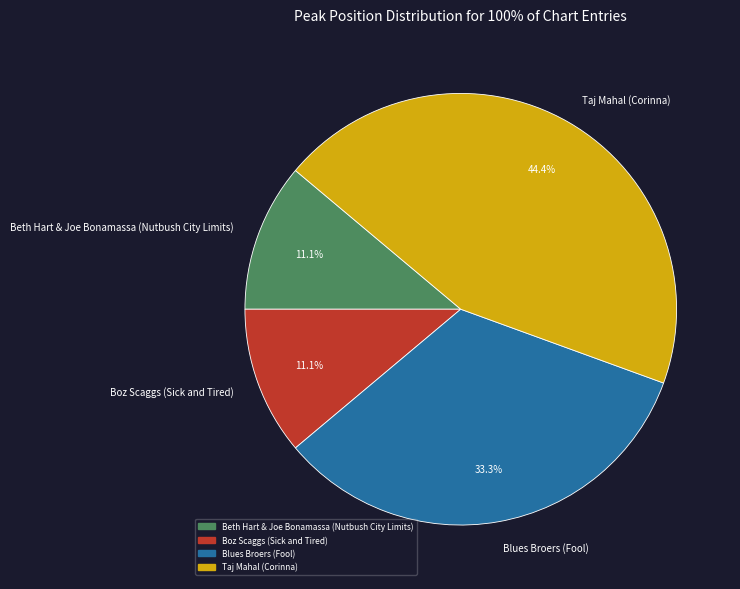

To the nearest percent, what is the difference between the largest and smallest slice percentages?

33%